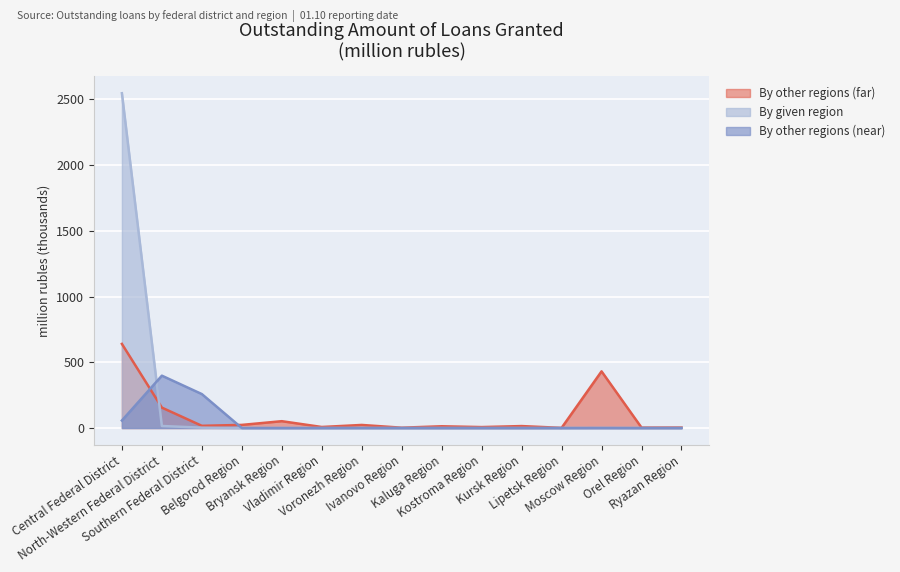

What is the spread (max minus min) of values at Kostroma Region?

7.2